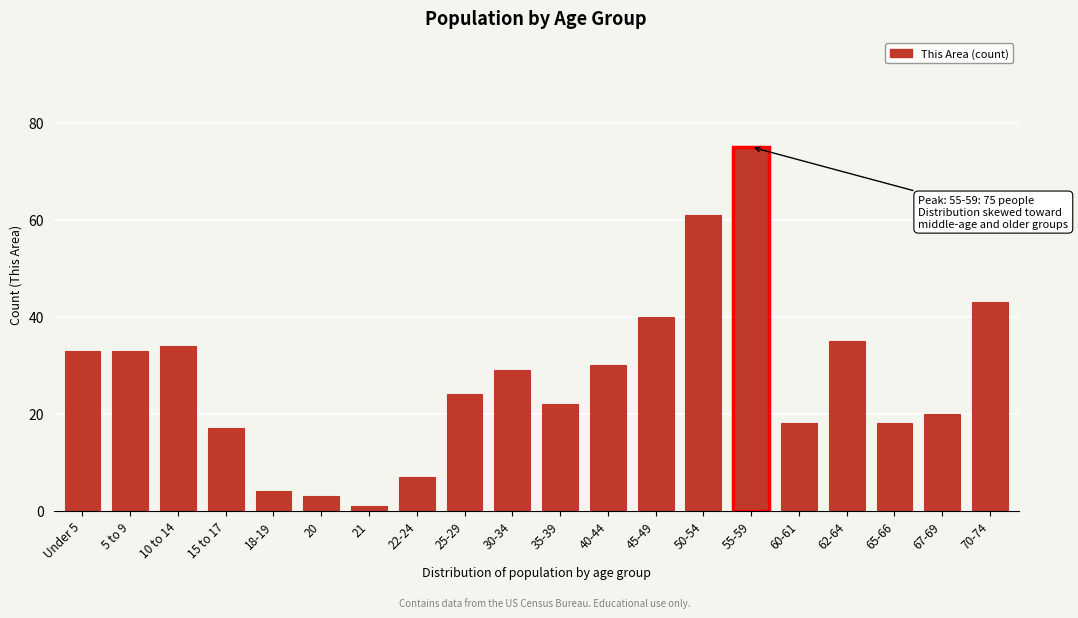

Reading left to right, list all the values displayed in this chart.

Under 5=33	5 to 9=33	10 to 14=34	15 to 17=17	18-19=4	20=3	21=1	22-24=7	25-29=24	30-34=29	35-39=22	40-44=30	45-49=40	50-54=61	55-59=75	60-61=18	62-64=35	65-66=18	67-69=20	70-74=43